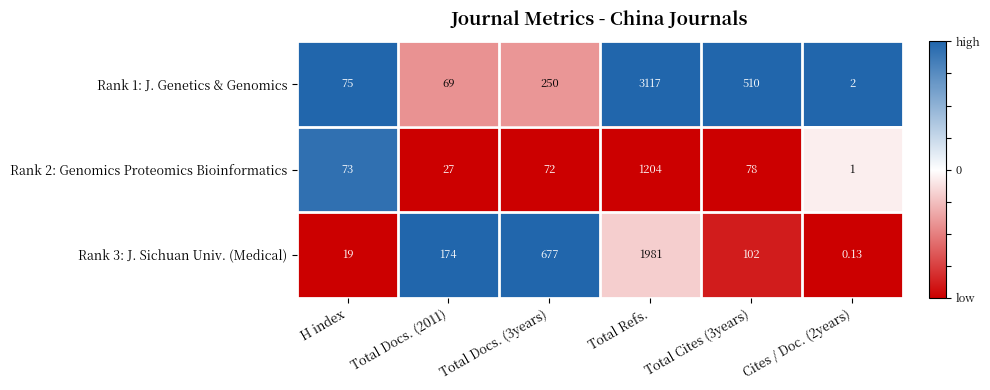

Which category has the highest value in the Rank 3: J. Sichuan Univ. (Medical) series?

Total Refs.